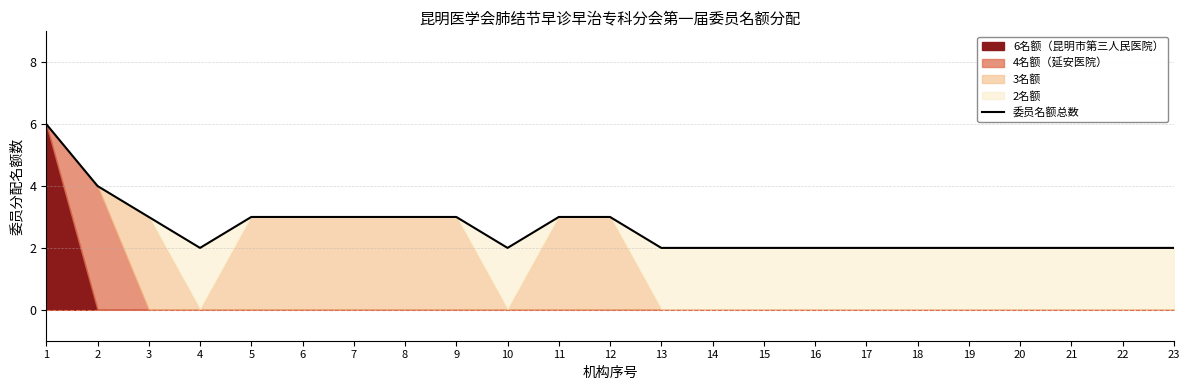

How many values are between 2 and 3?

21